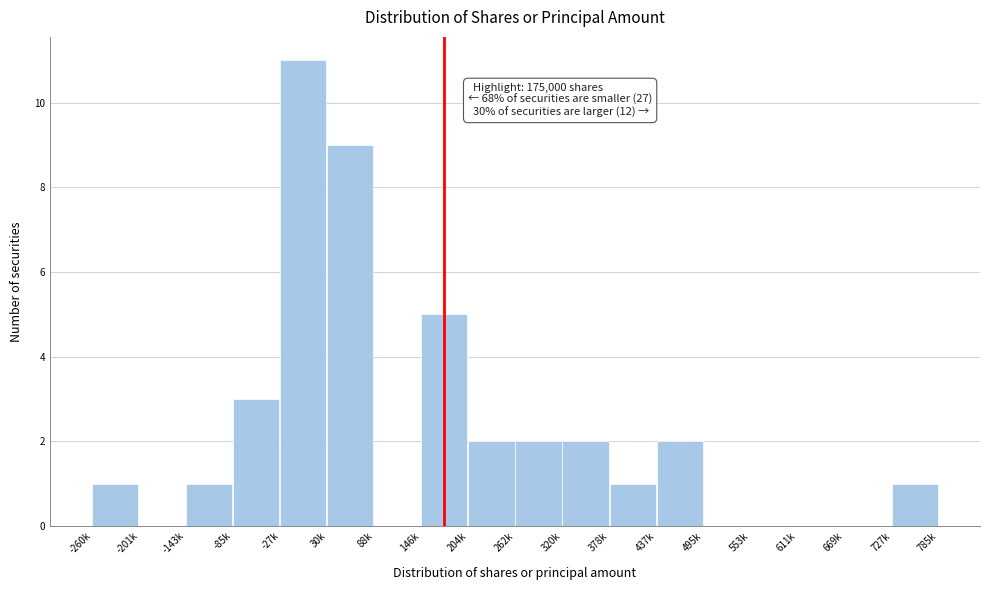

Reading left to right, extract all data points from this chart.

-260k=1	-201k=0	-143k=1	-85k=3	-27k=11	30k=9	88k=0	146k=5	204k=2	262k=2	320k=2	378k=1	437k=2	495k=0	553k=0	611k=0	669k=0	727k=1